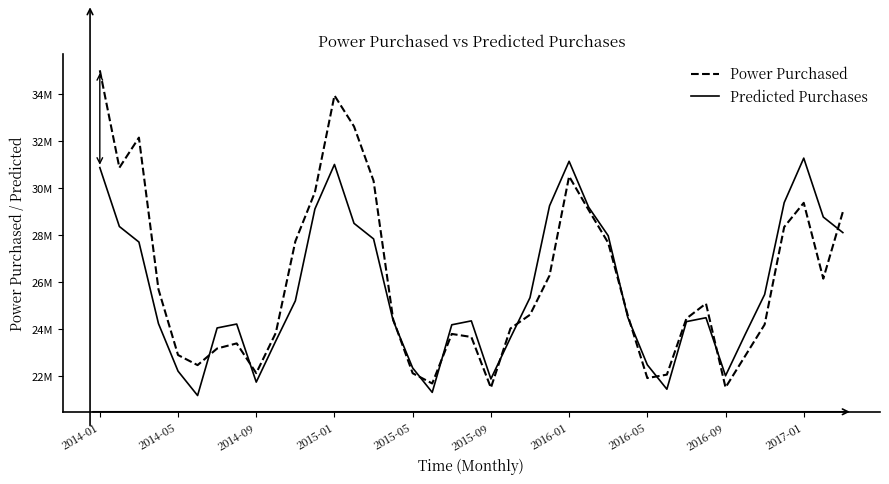

True or false: Predicted Purchases and Power Purchased cross at least once.

True